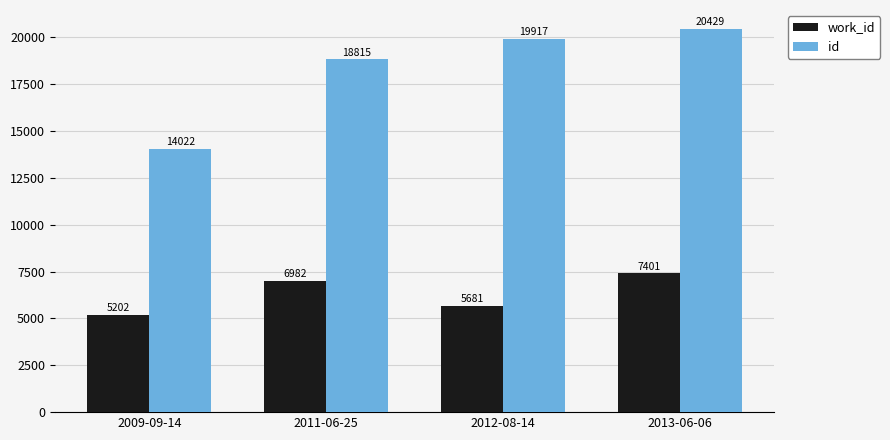

What is the difference between the maximum and minimum values in the work_id series?

2199